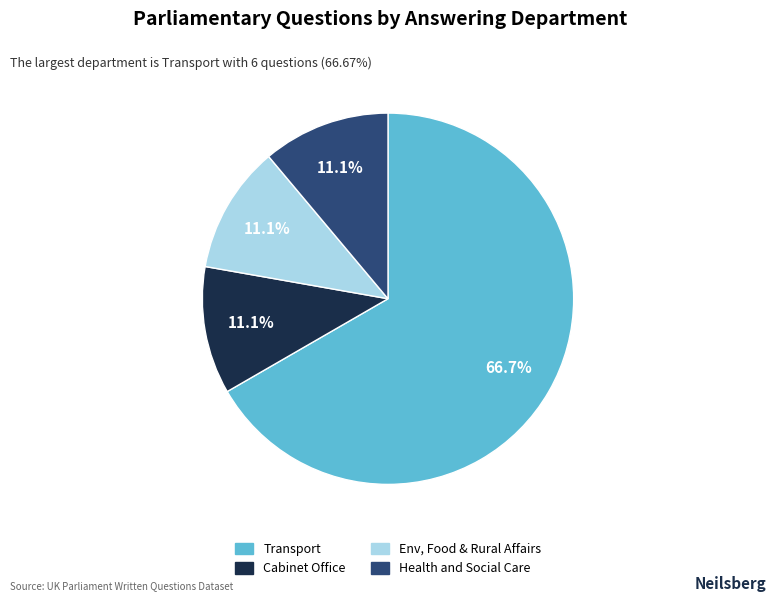

What percentage is the Cabinet Office slice, to the nearest percent?

11%